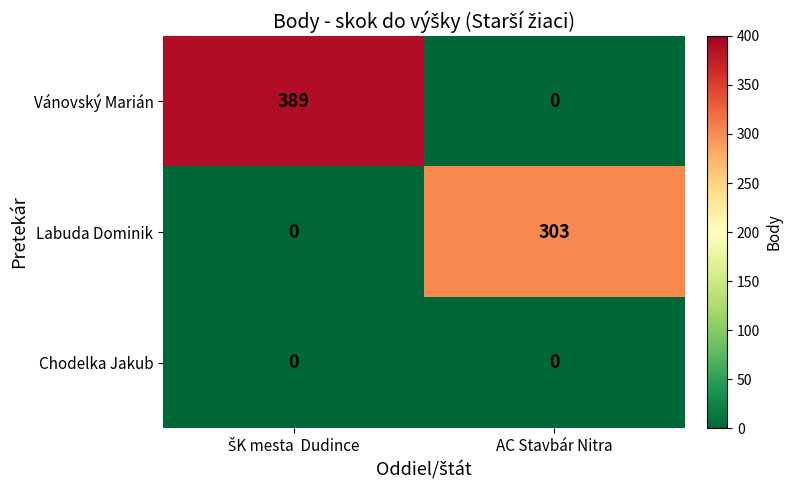

What is the difference between the highest and lowest values at AC Stavbár Nitra?

303